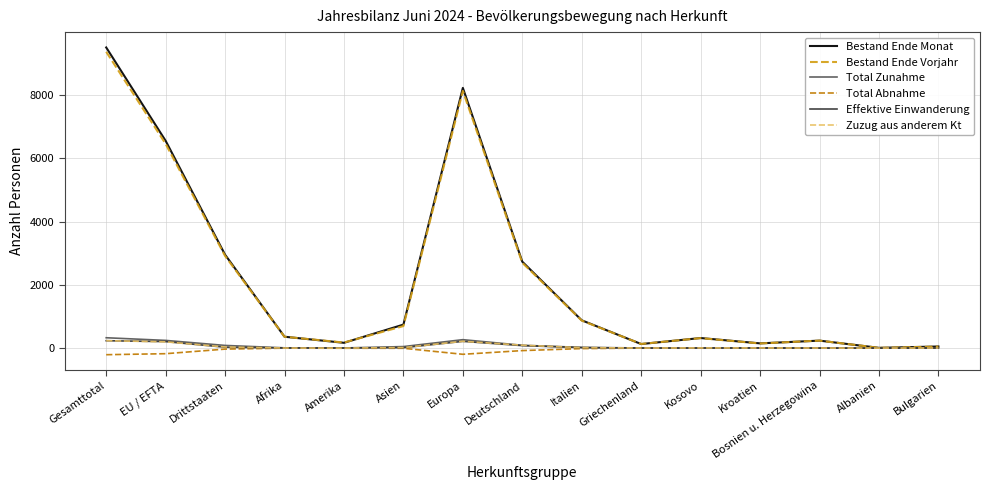

What is the greatest value displayed?

9499